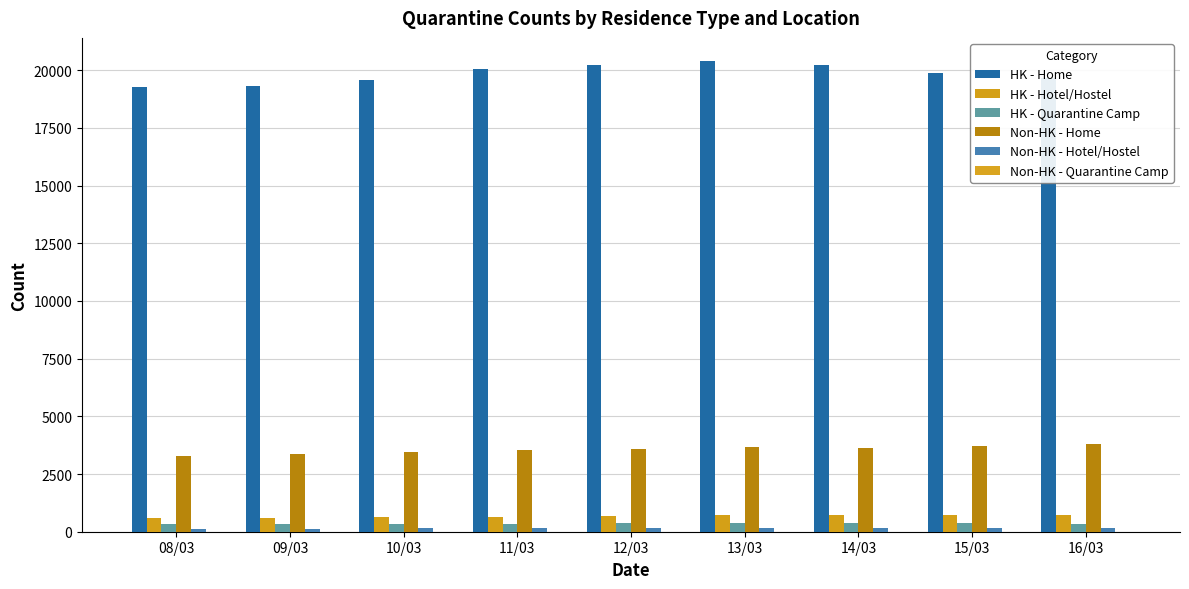

Rank the series at 15/03 from highest to lowest value.

HK - Home, Non-HK - Home, HK - Hotel/Hostel, HK - Quarantine Camp, Non-HK - Hotel/Hostel, Non-HK - Quarantine Camp